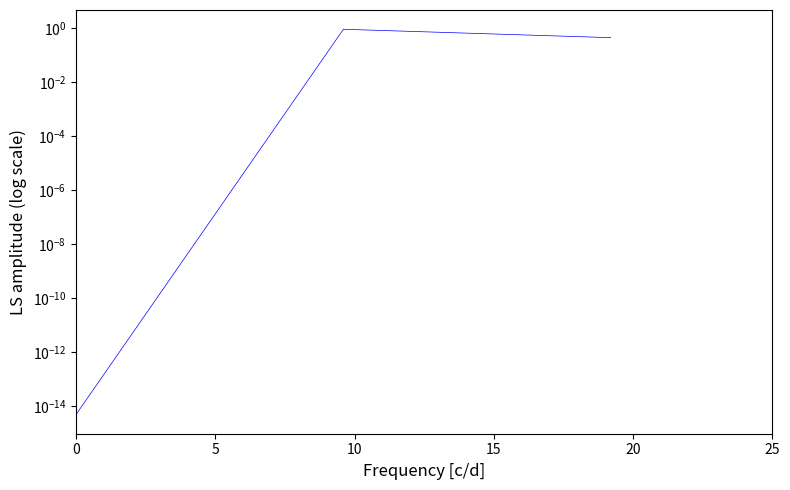

The chart shows a value of 0.4 at 5. True or false?

False